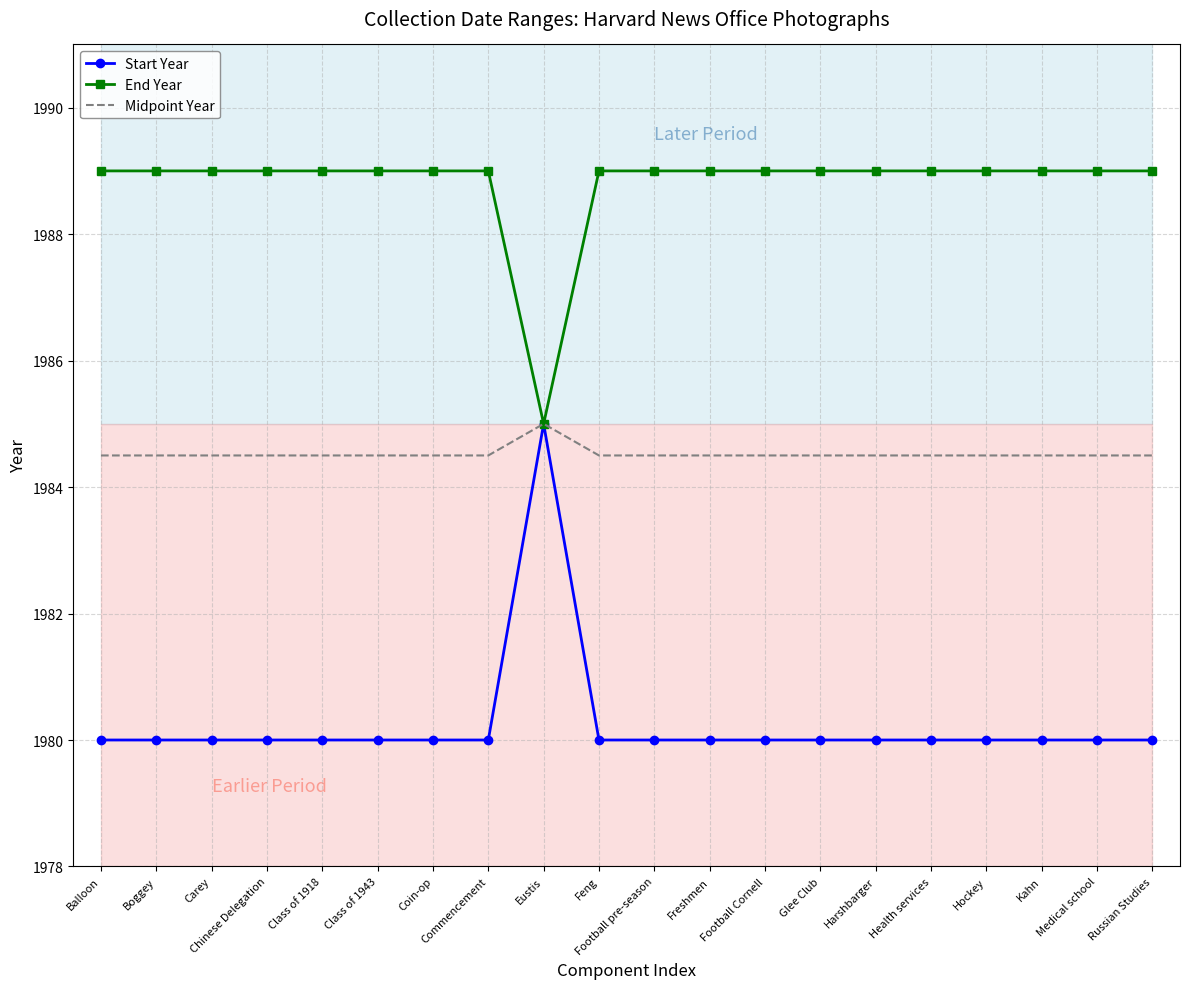

What are all the series names shown in the legend?

Start Year, End Year, Midpoint Year